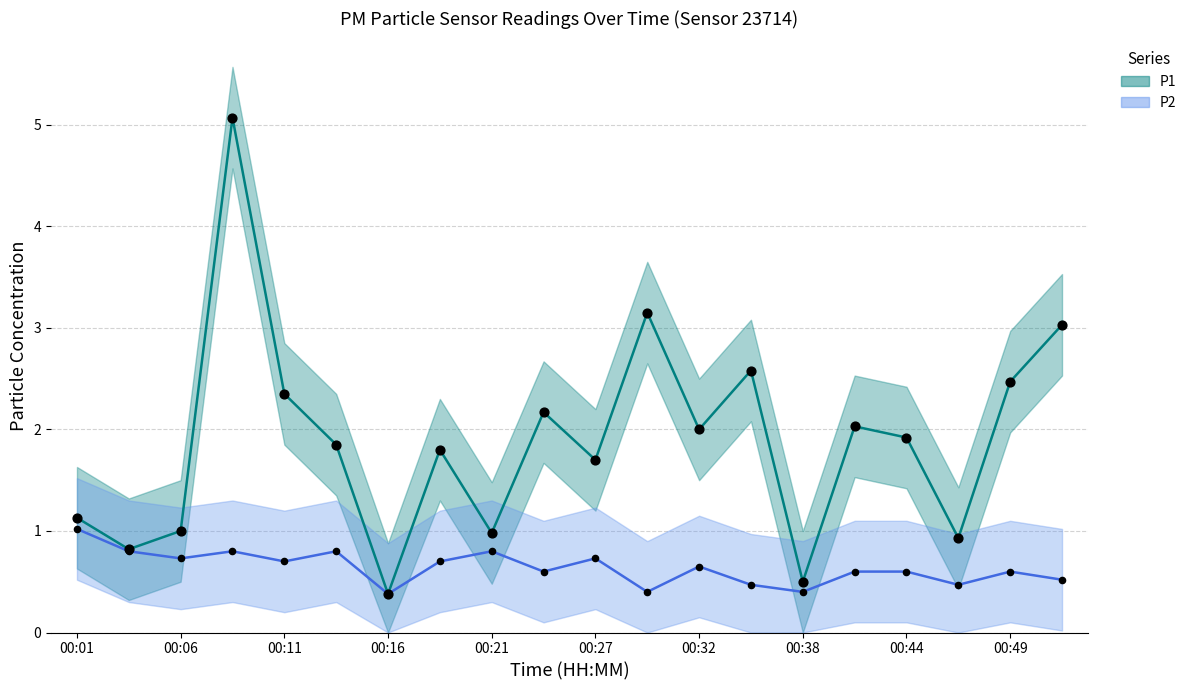

Which series contains the lowest Y value?

P1 (mean)